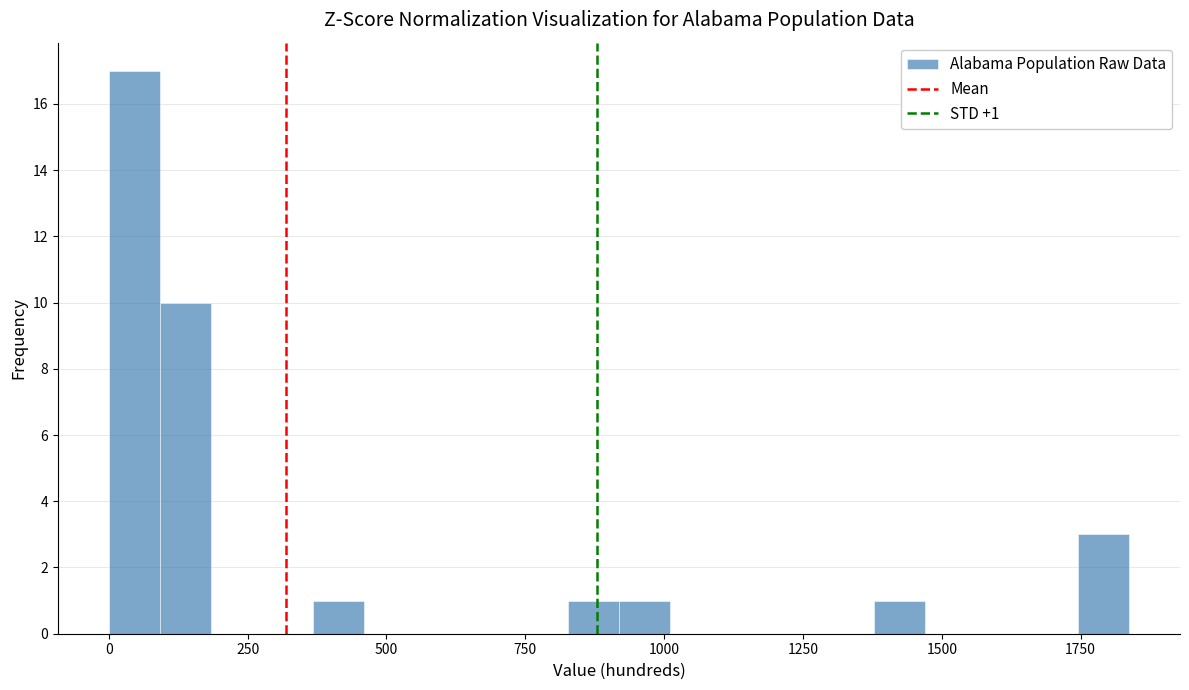

Read against the x-axis, roughly where is the centre of the tallest bar?

50